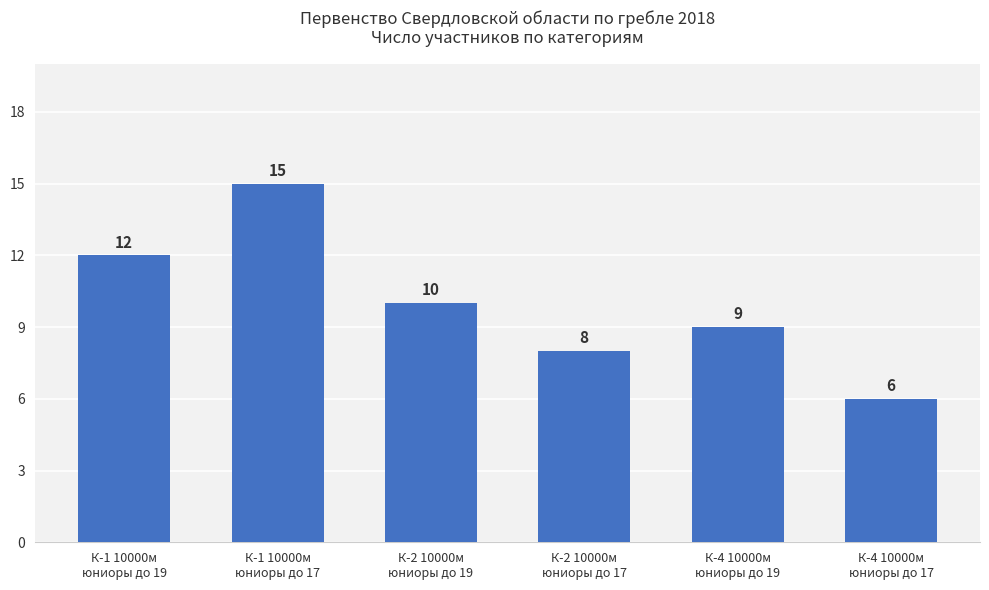

What is the smallest value displayed?

6